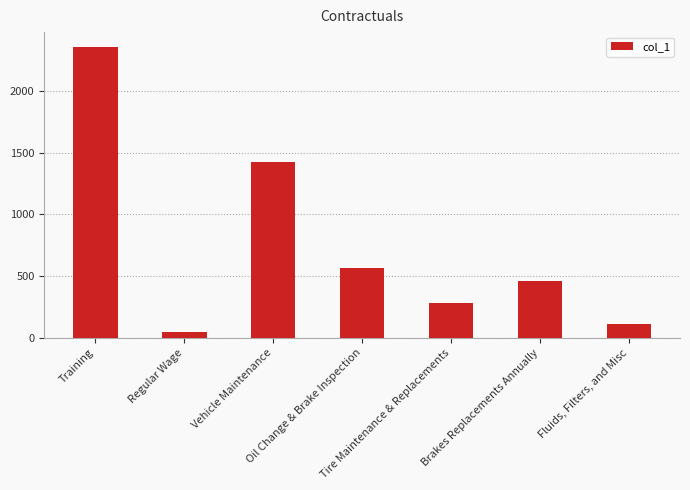

What is the maximum value shown in the chart?

2358.5